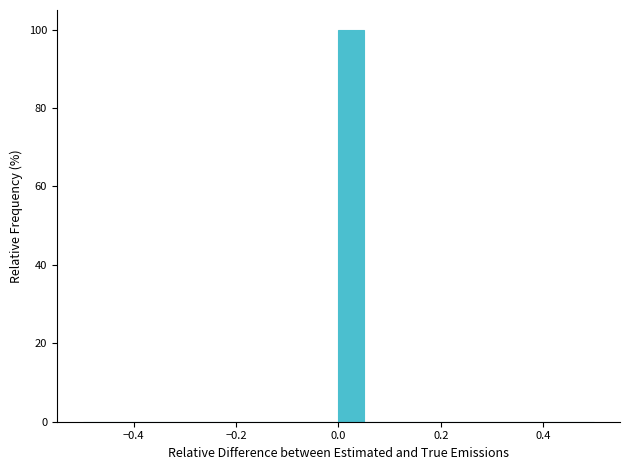

Around what value on the x-axis is the tallest bar? Give the approximate position of its centre, as read against the axis.

0.02